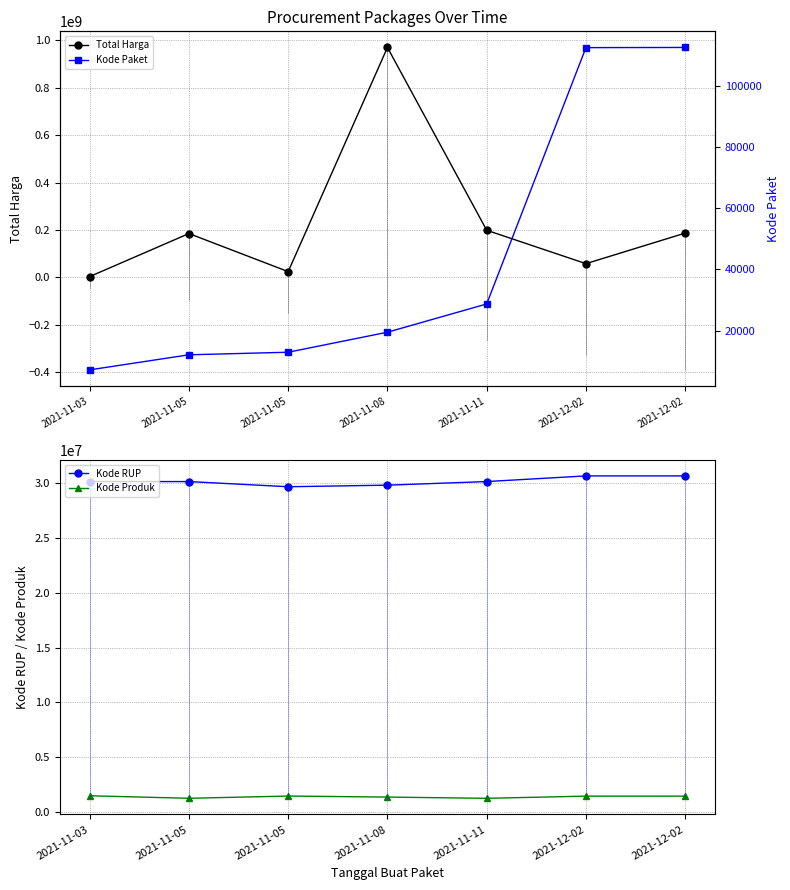

The Total Harga series shows 5776659 at 2021-11-03. True or false?

False